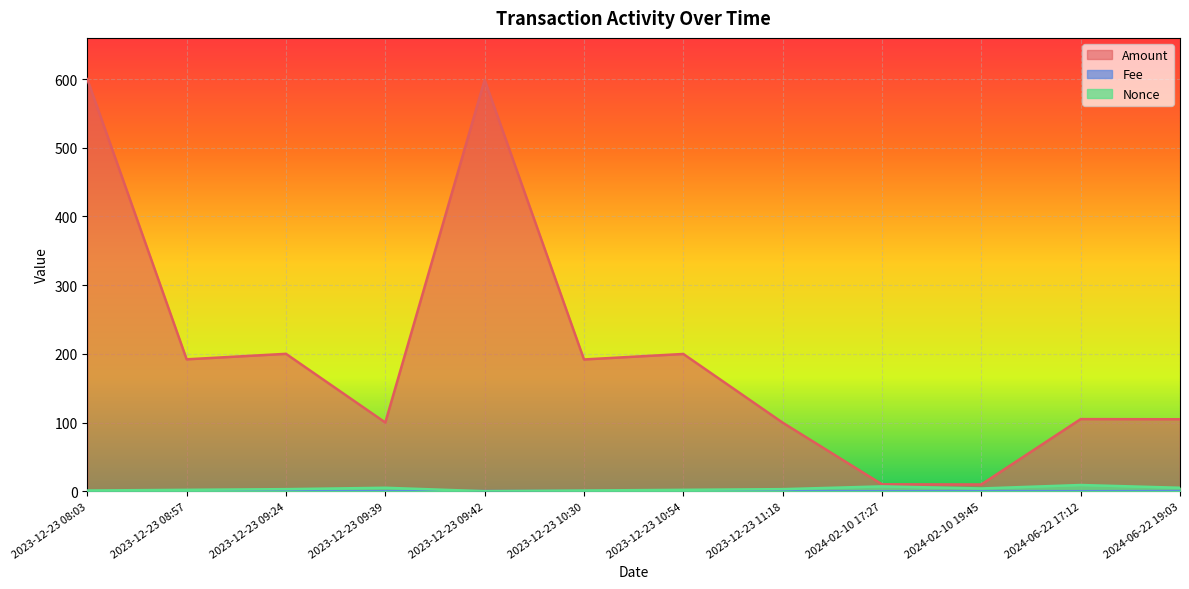

How many data points in Nonce are less than 3?

5